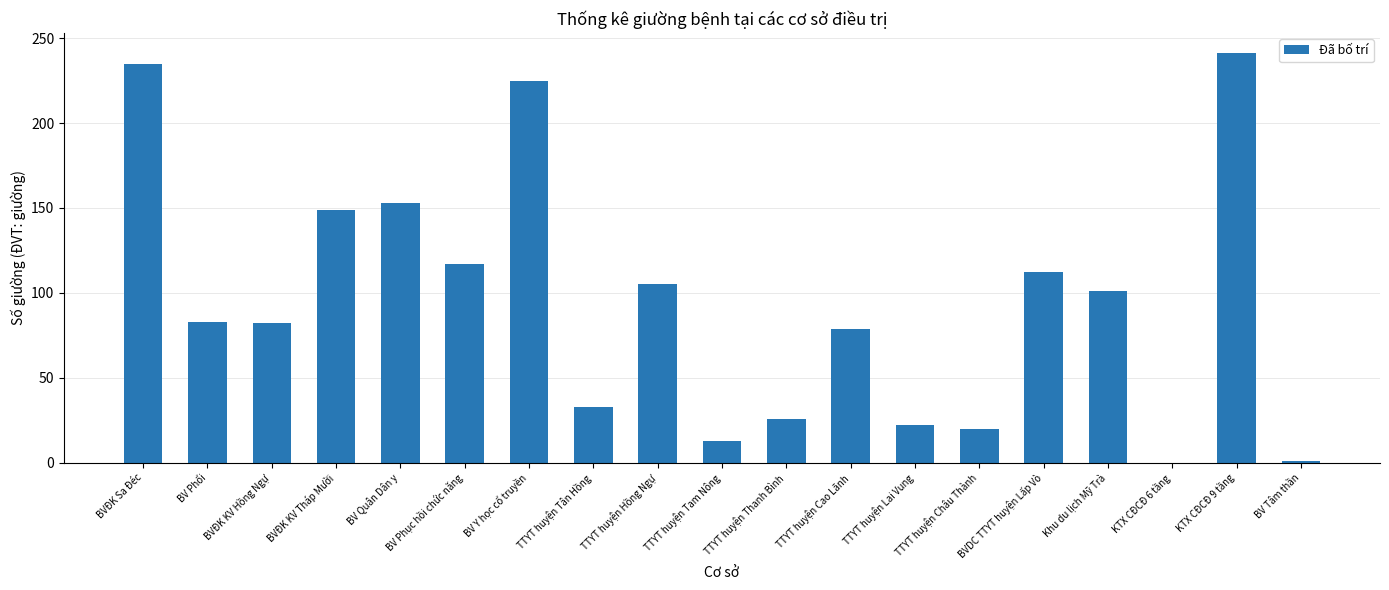

At which label does the data first exceed 83?

BVĐK Sa Đéc